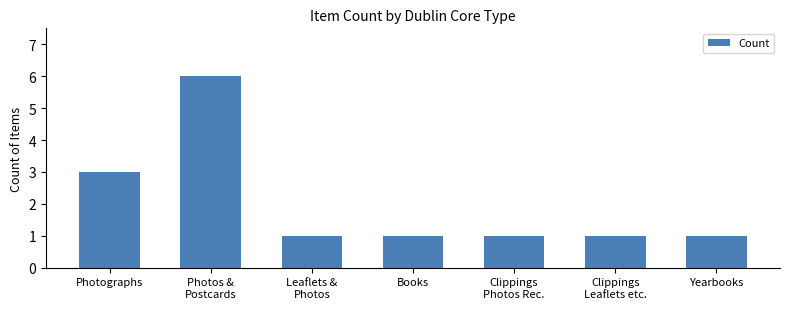

What is the difference between the maximum and minimum values?

5